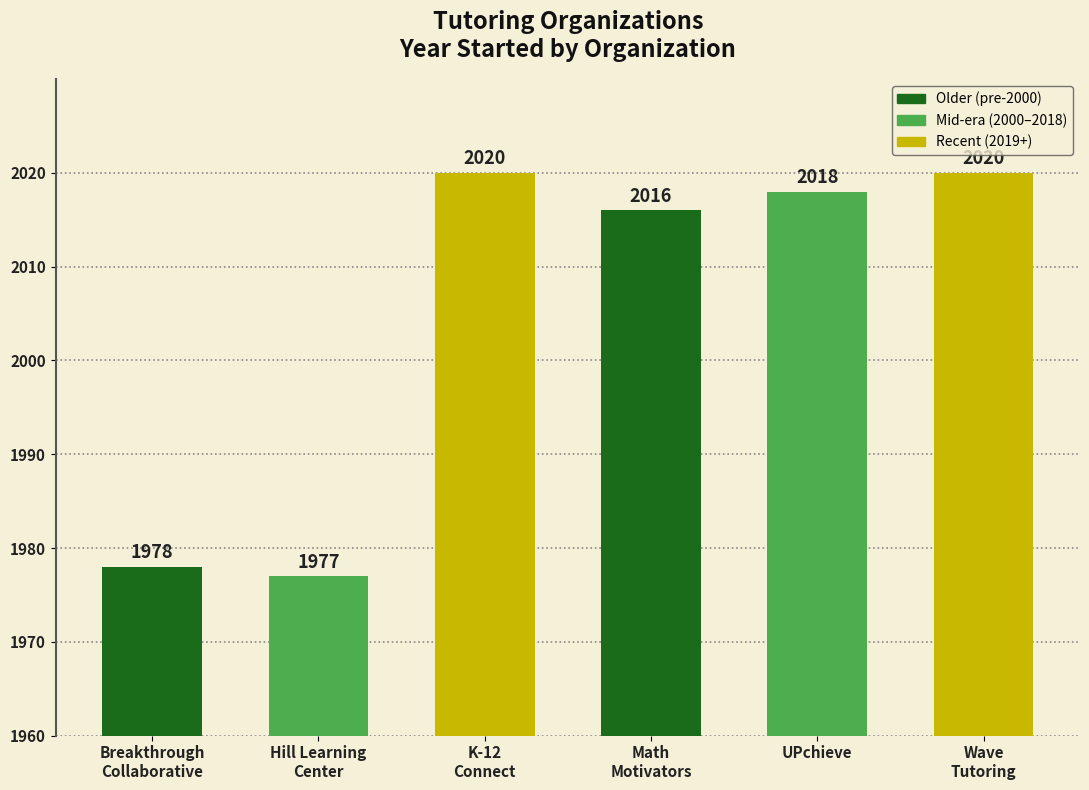

What is the change in value from K-12
Connect to UPchieve?

-2